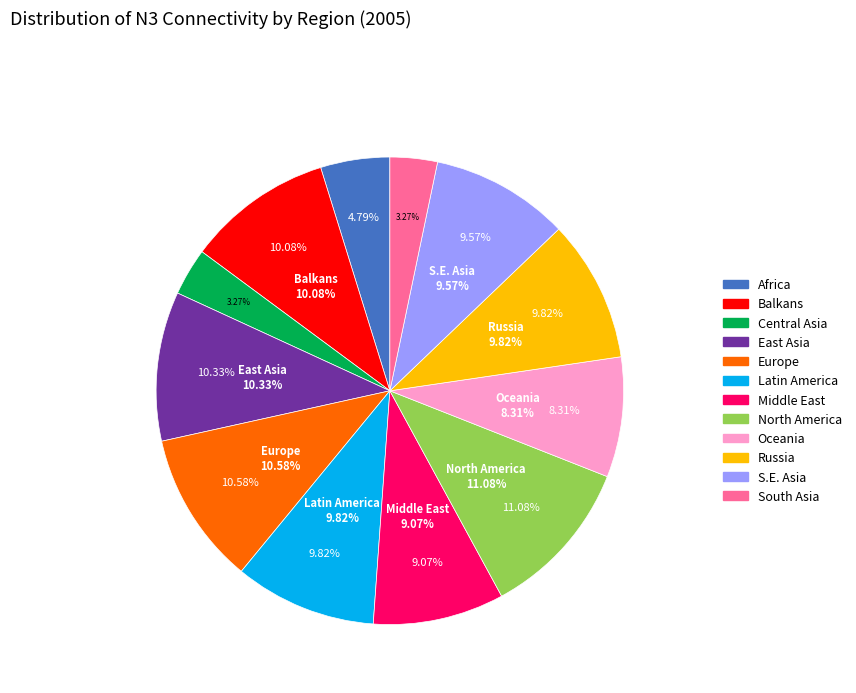

What is the ratio of the value at Oceania to the value at S.E. Asia?

0.9